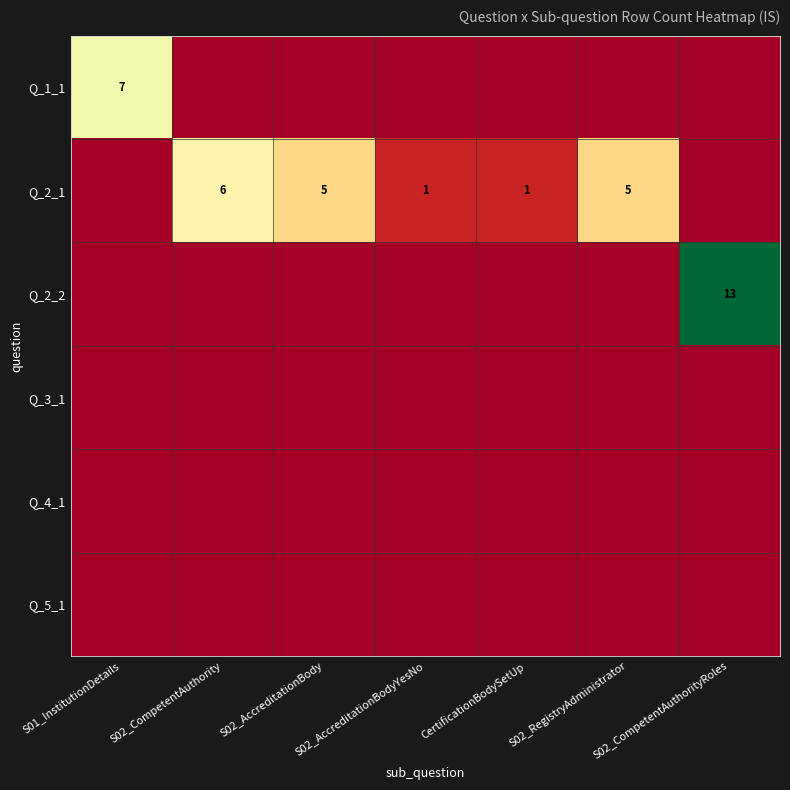

The Q_2_2 series shows 7 at S02_CompetentAuthorityRoles. True or false?

False